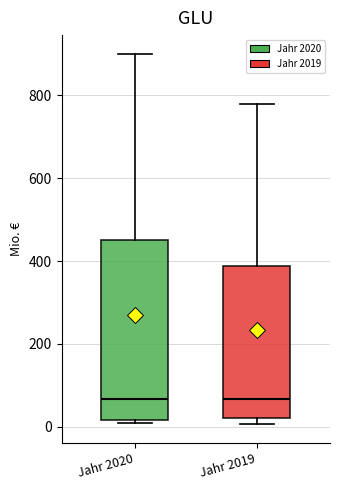

Which box is the tallest, from its lower edge to its upper edge?

Jahr 2020